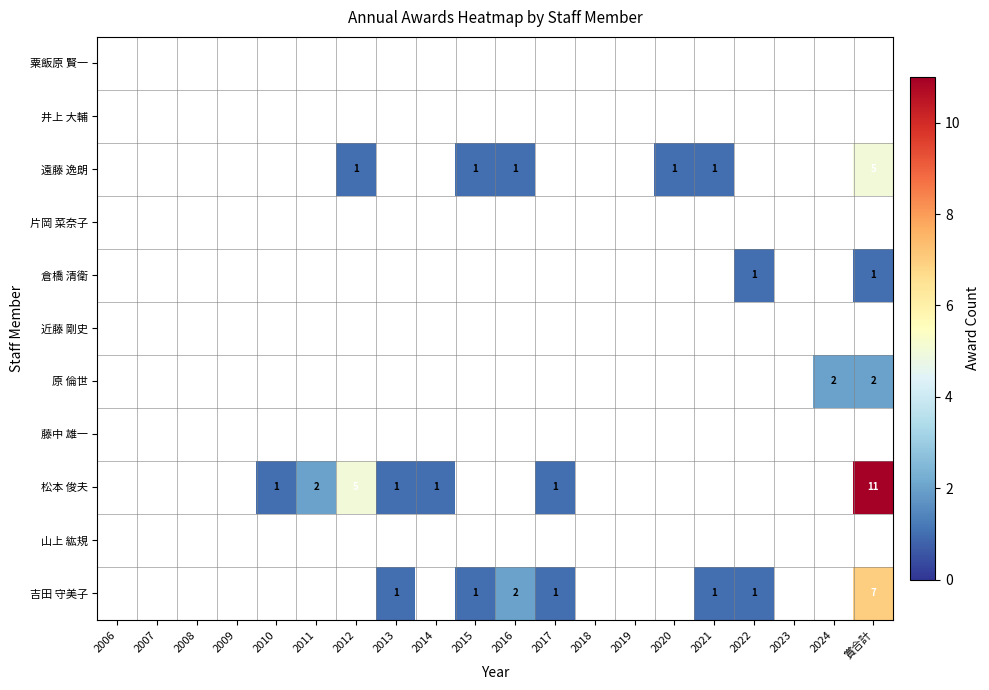

Which category has the highest value across all series?

賞合計